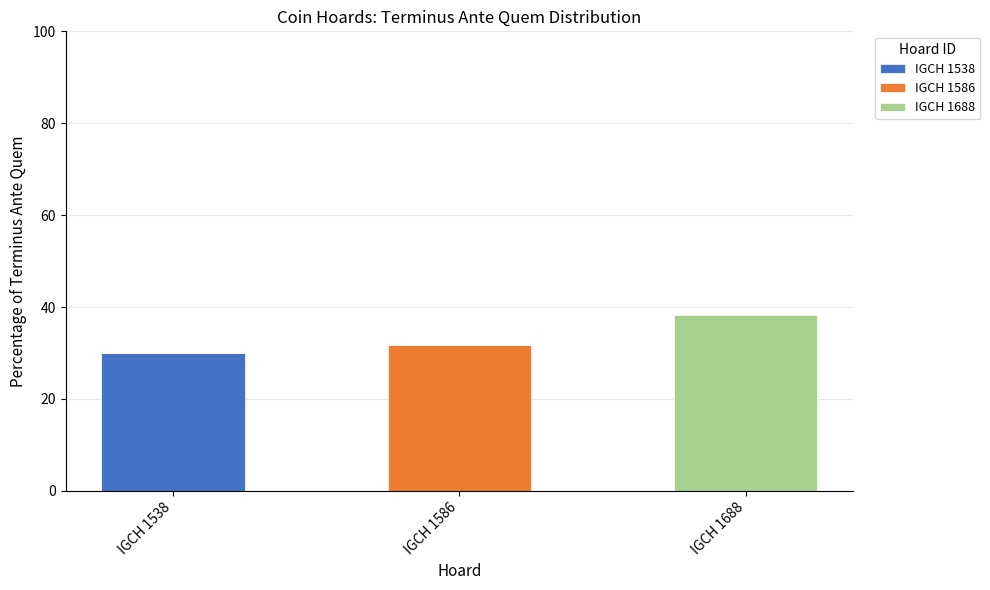

Are the bars horizontal?

No